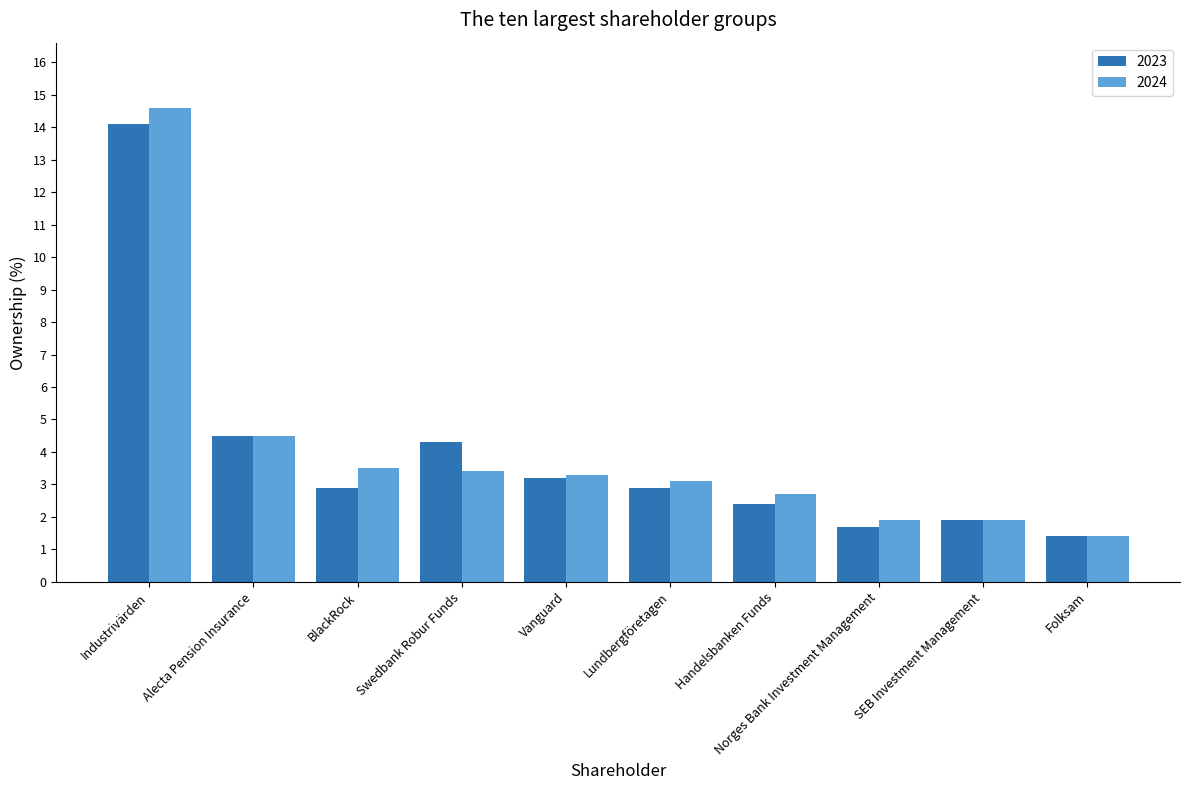

What is the label of the 8th bar from the left?

Norges Bank Investment Management